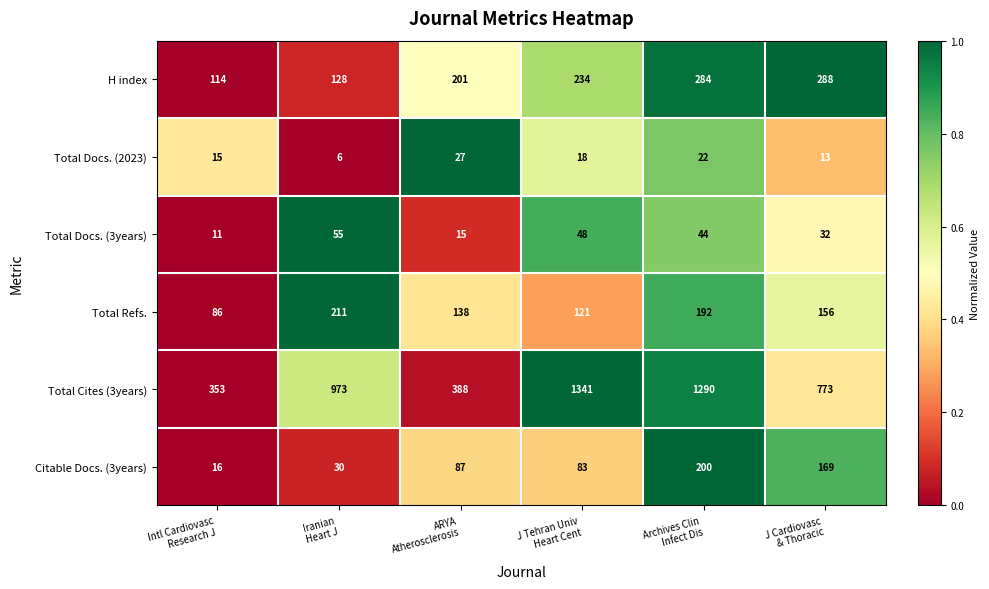

Which series has the largest total across all categories?

Total Cites (3years)